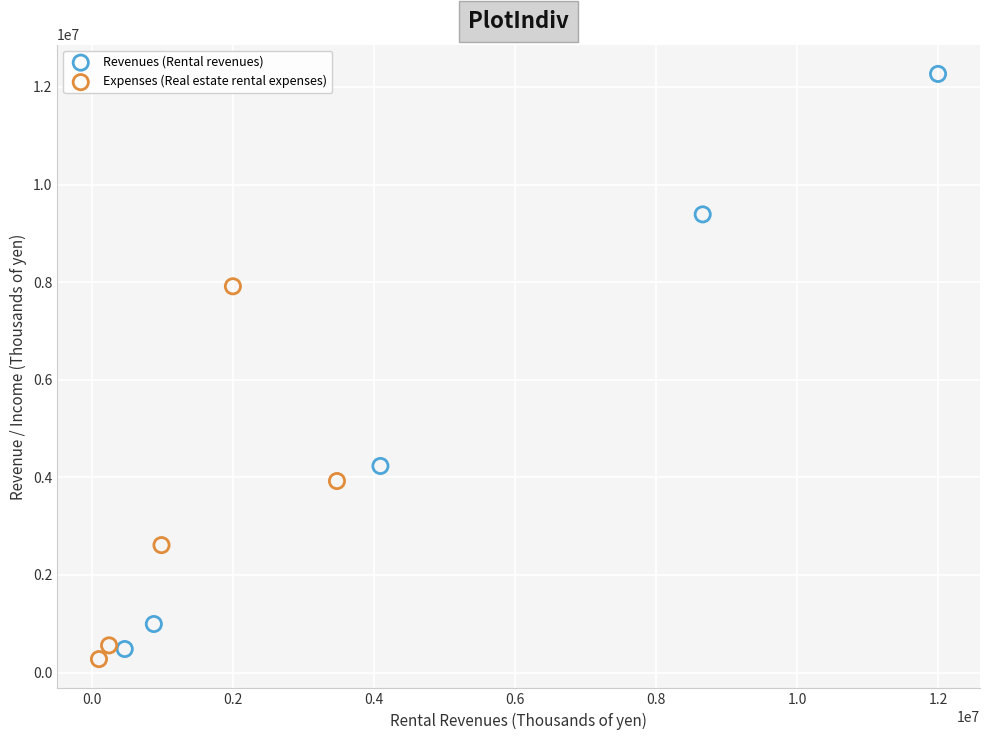

Which series reaches the maximum Y coordinate?

Revenues (Rental revenues)